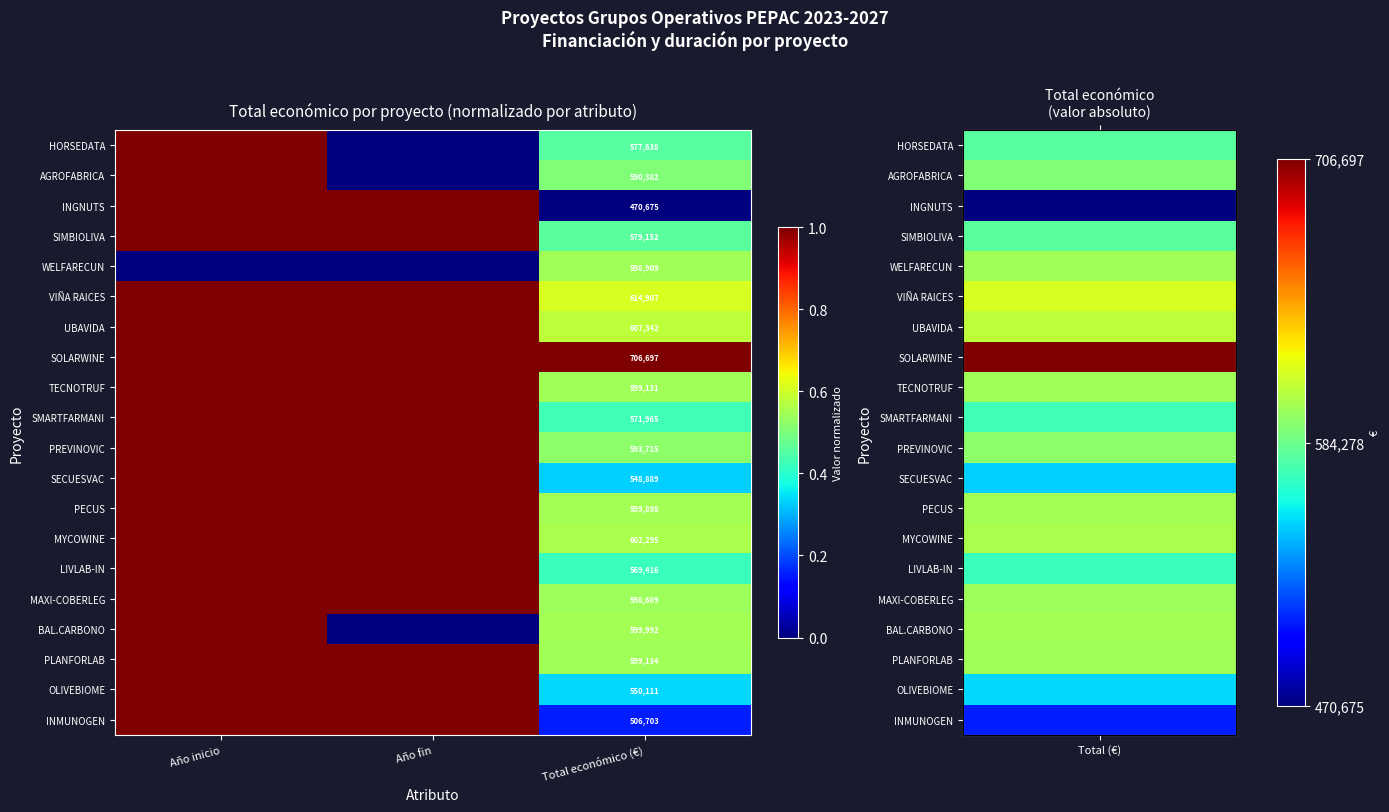

True or false: SMARTFARMANI has a value of 1.0 at Año inicio.

True